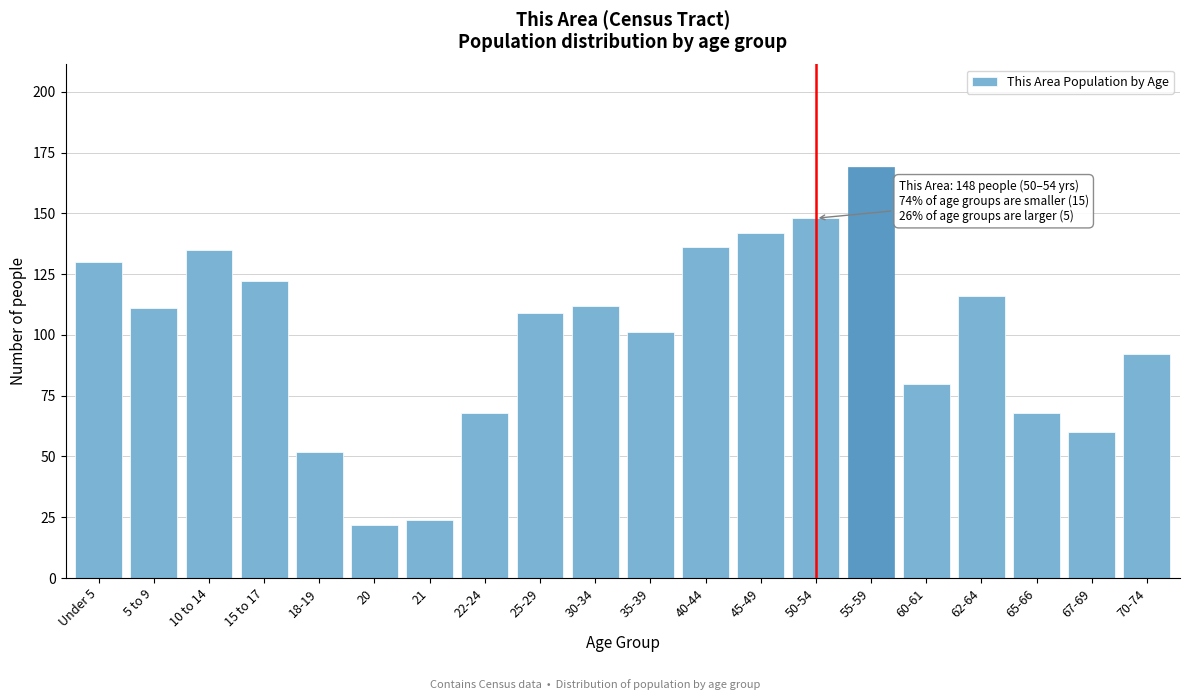

Reading left to right, what are all the values shown in this chart?

130	111	135	122	52	22	24	68	109	112	101	136	142	148	169	80	116	68	60	92